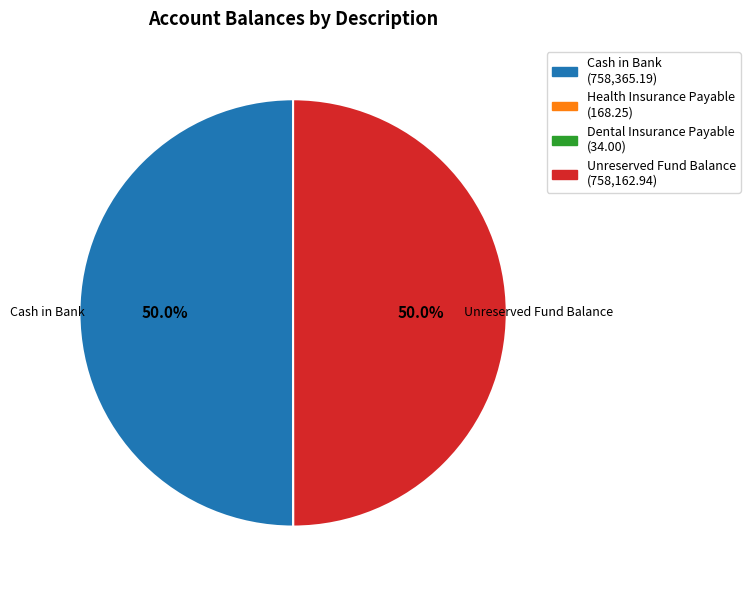

Combined, do Cash in Bank (758,365.19) and Unreserved Fund Balance (758,162.94) account for over 50%?

Yes